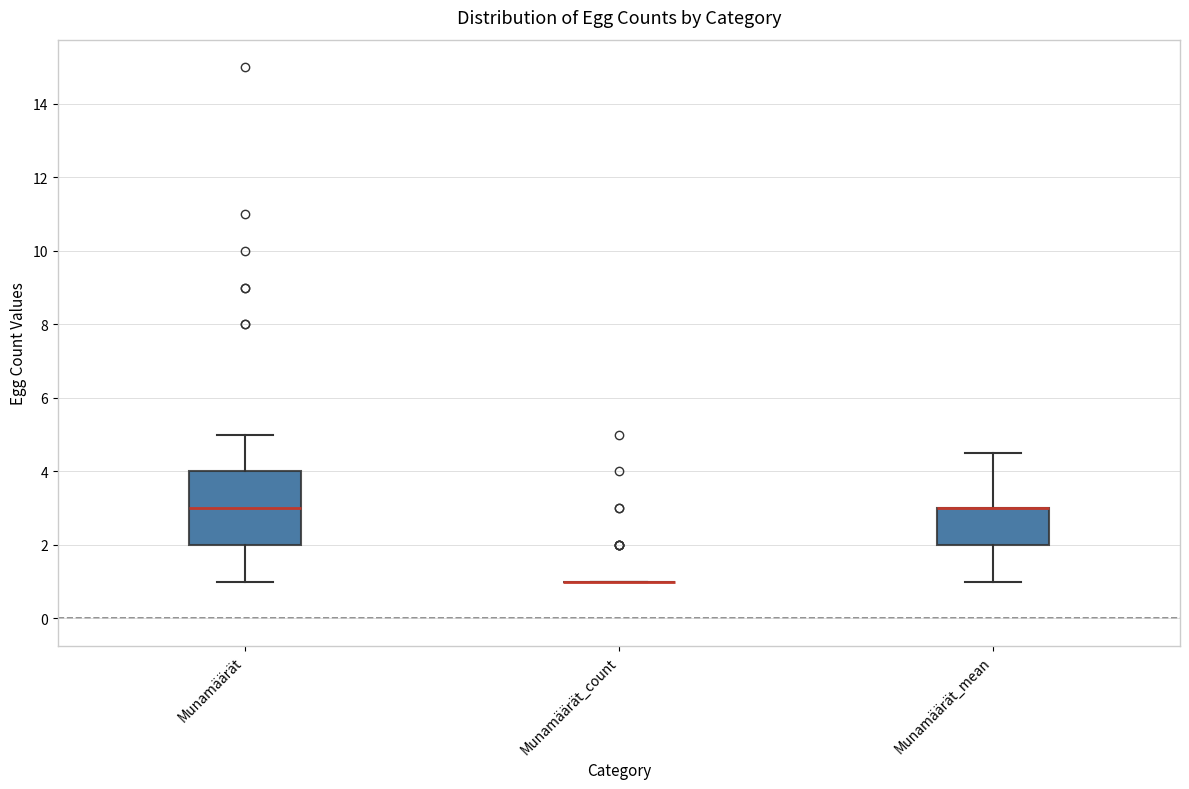

Where does the upper whisker of the box for Munamäärät_mean end on the y-axis? The values are not printed on the chart, so give them approximately, as read against the axis.

4.6